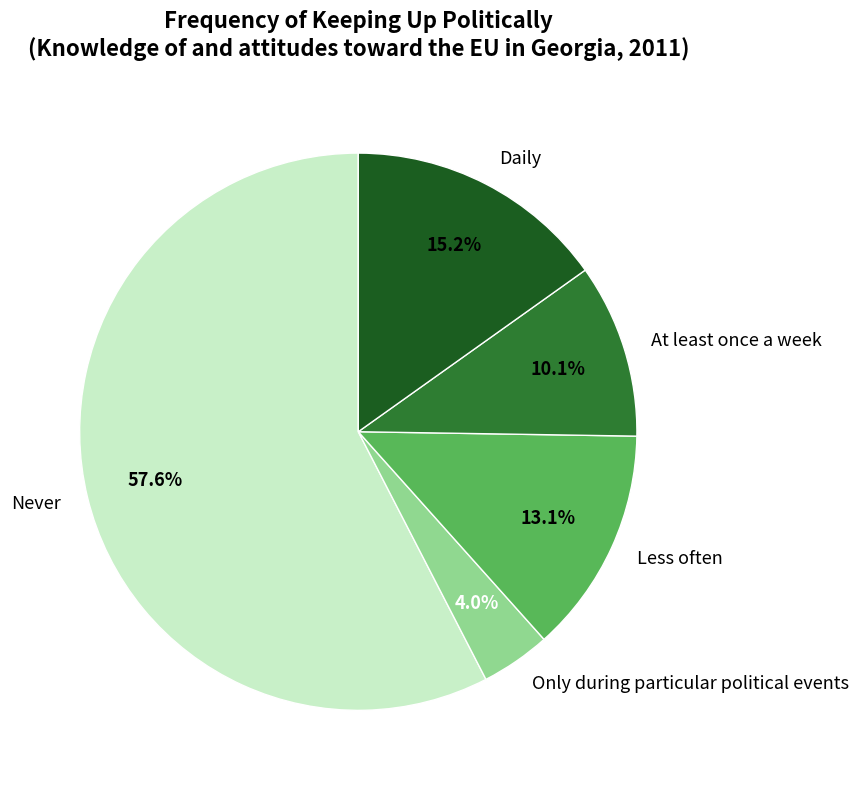

How many segments does this pie chart have?

5